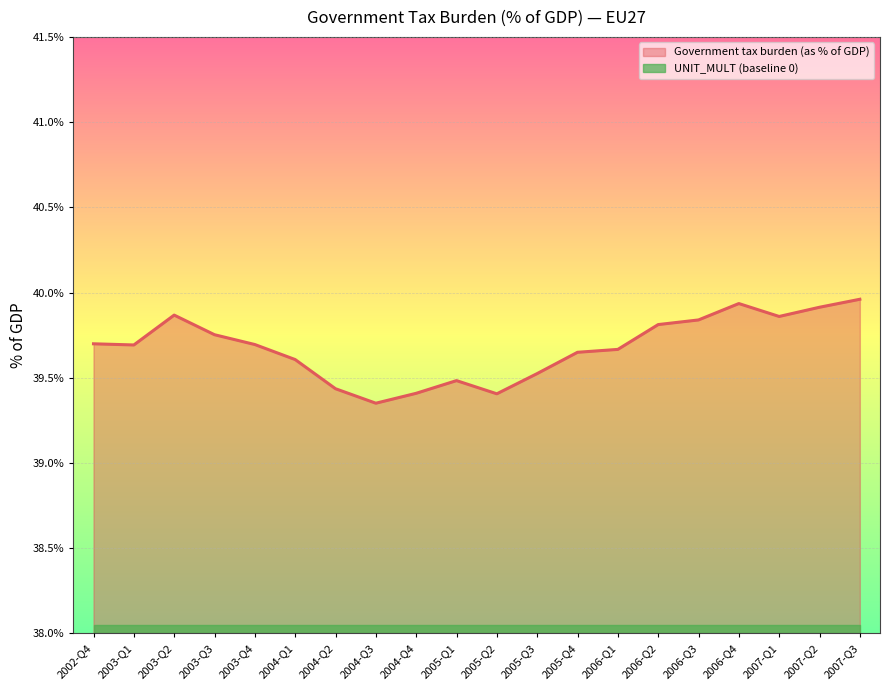

Approximately how many times larger is the value at 2005-Q3 compared to 2004-Q3?

1.0